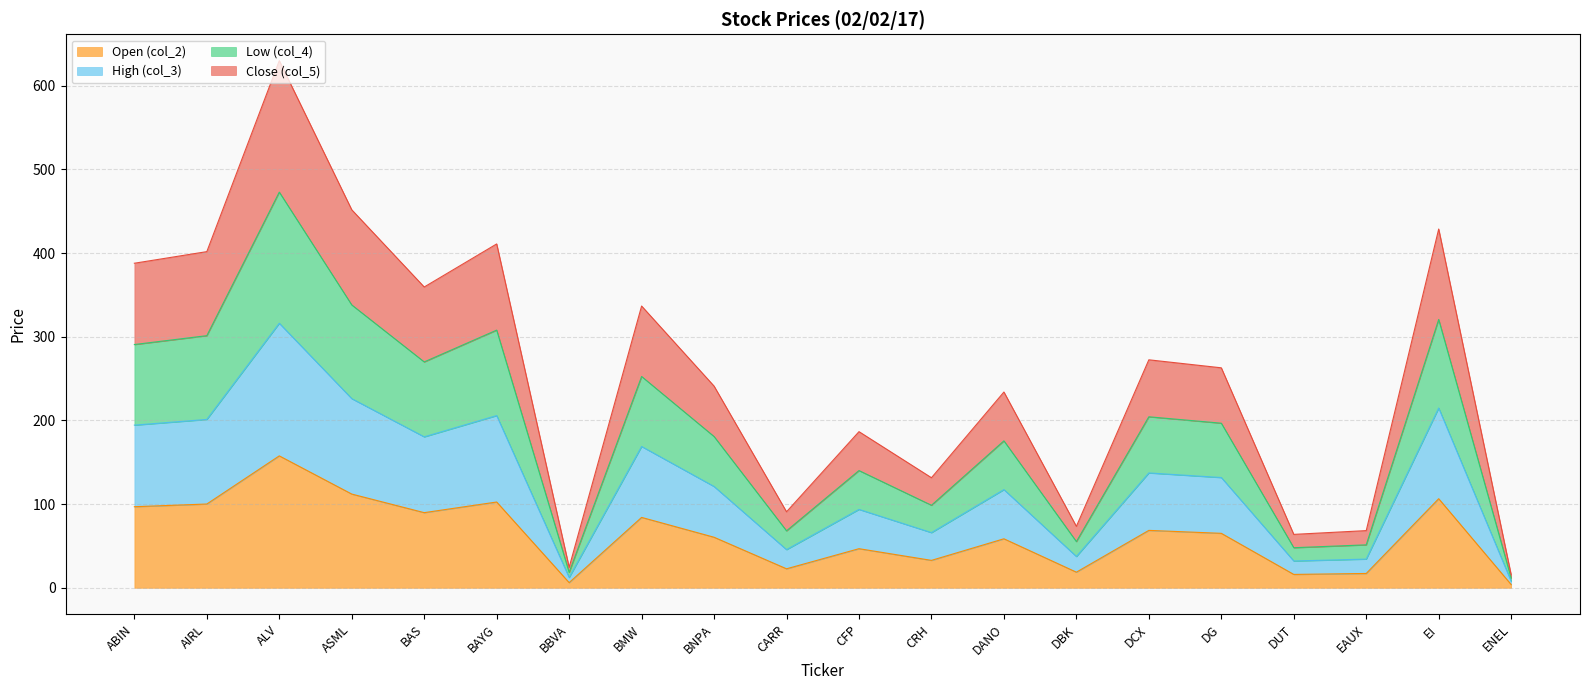

True or false: Close (col_5) and High (col_3) intersect in this chart.

False